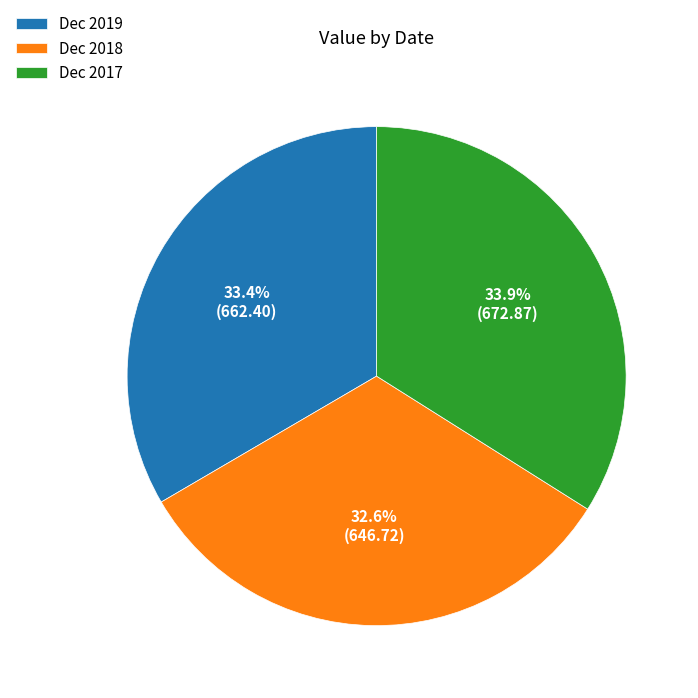

Is it true that Dec 2017 is 34% of the pie?

True